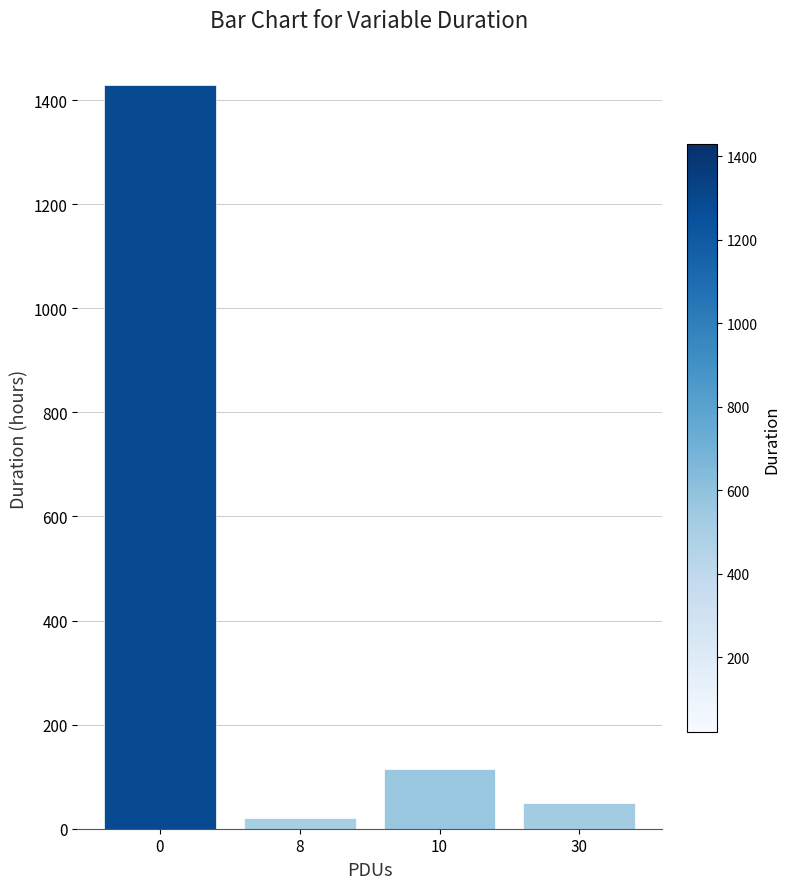

What is the change in value from 8 to 30?

+30